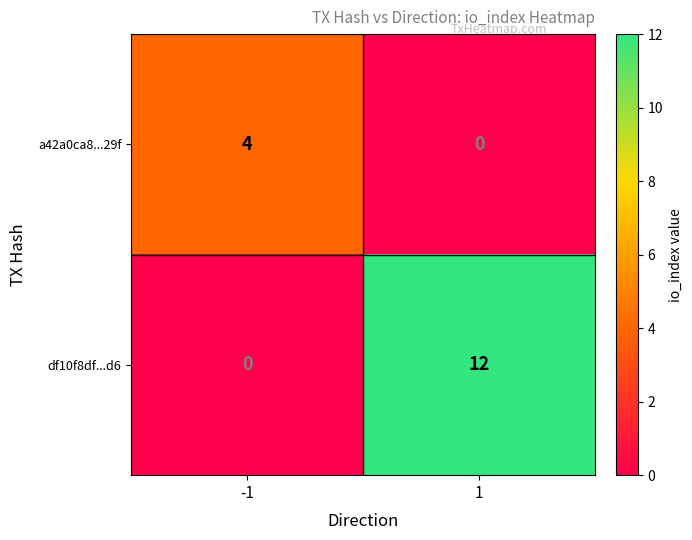

Between -1 and 1, which series saw the biggest shift?

df10f8df...d6